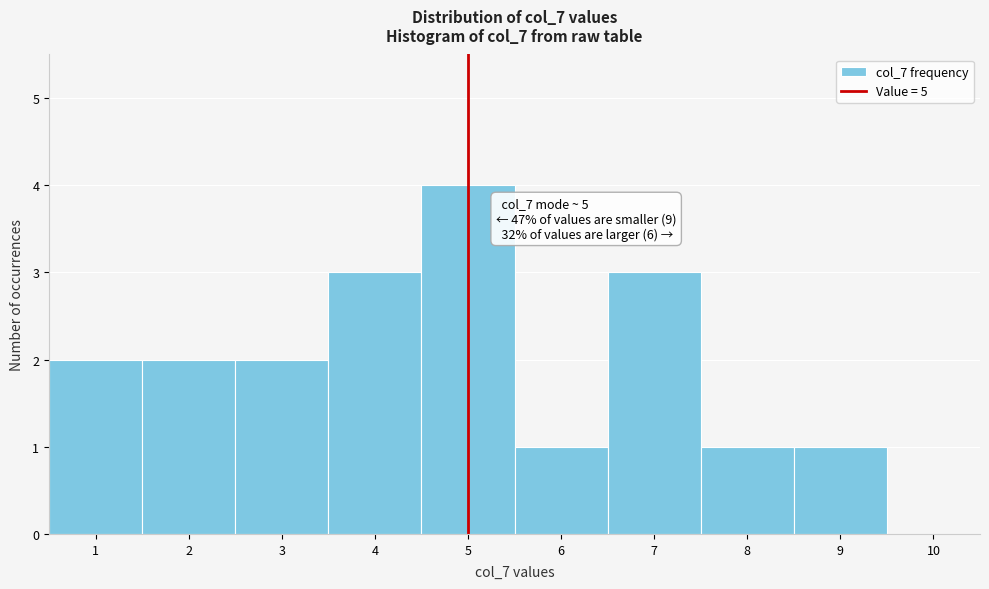

Which range on the x-axis has the tallest bar?

4.5 to 5.5